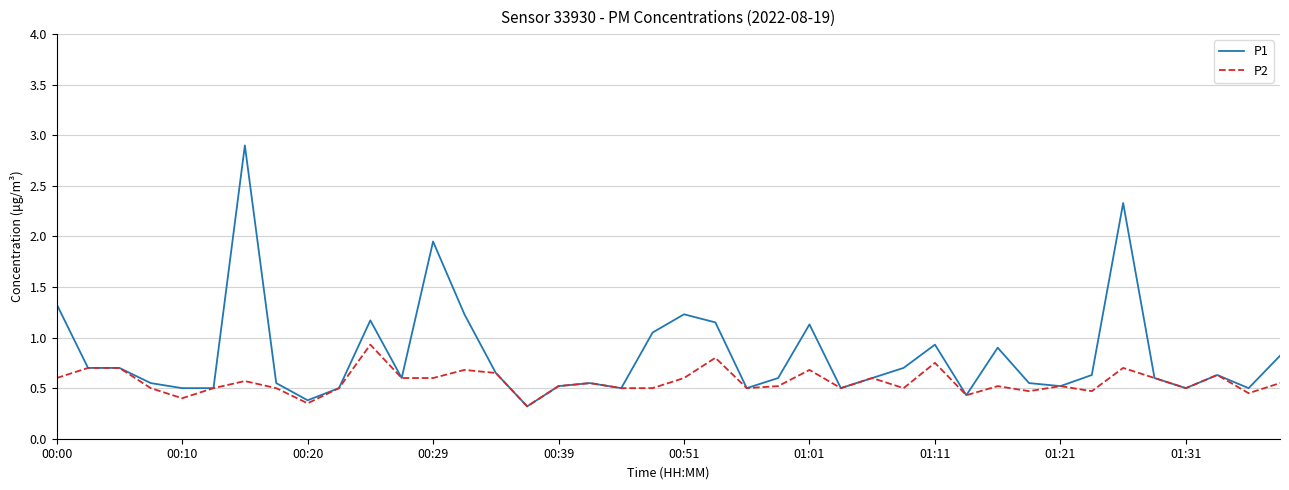

Is this an area chart (filled region under the line)?

No